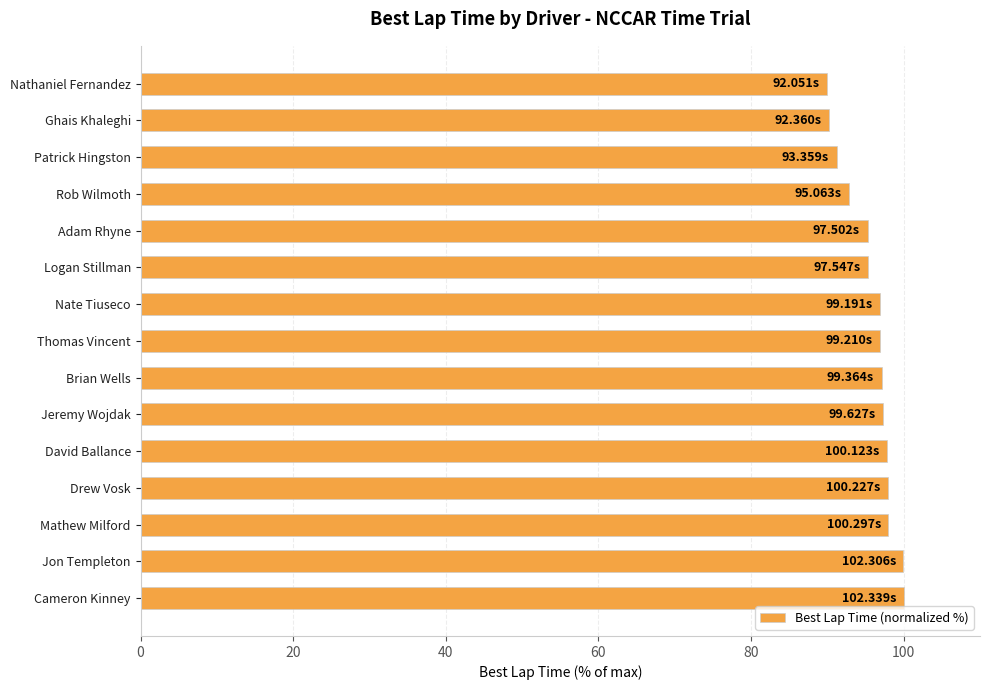

What is the sum of the values at Ghais Khaleghi and Cameron Kinney?

190.2